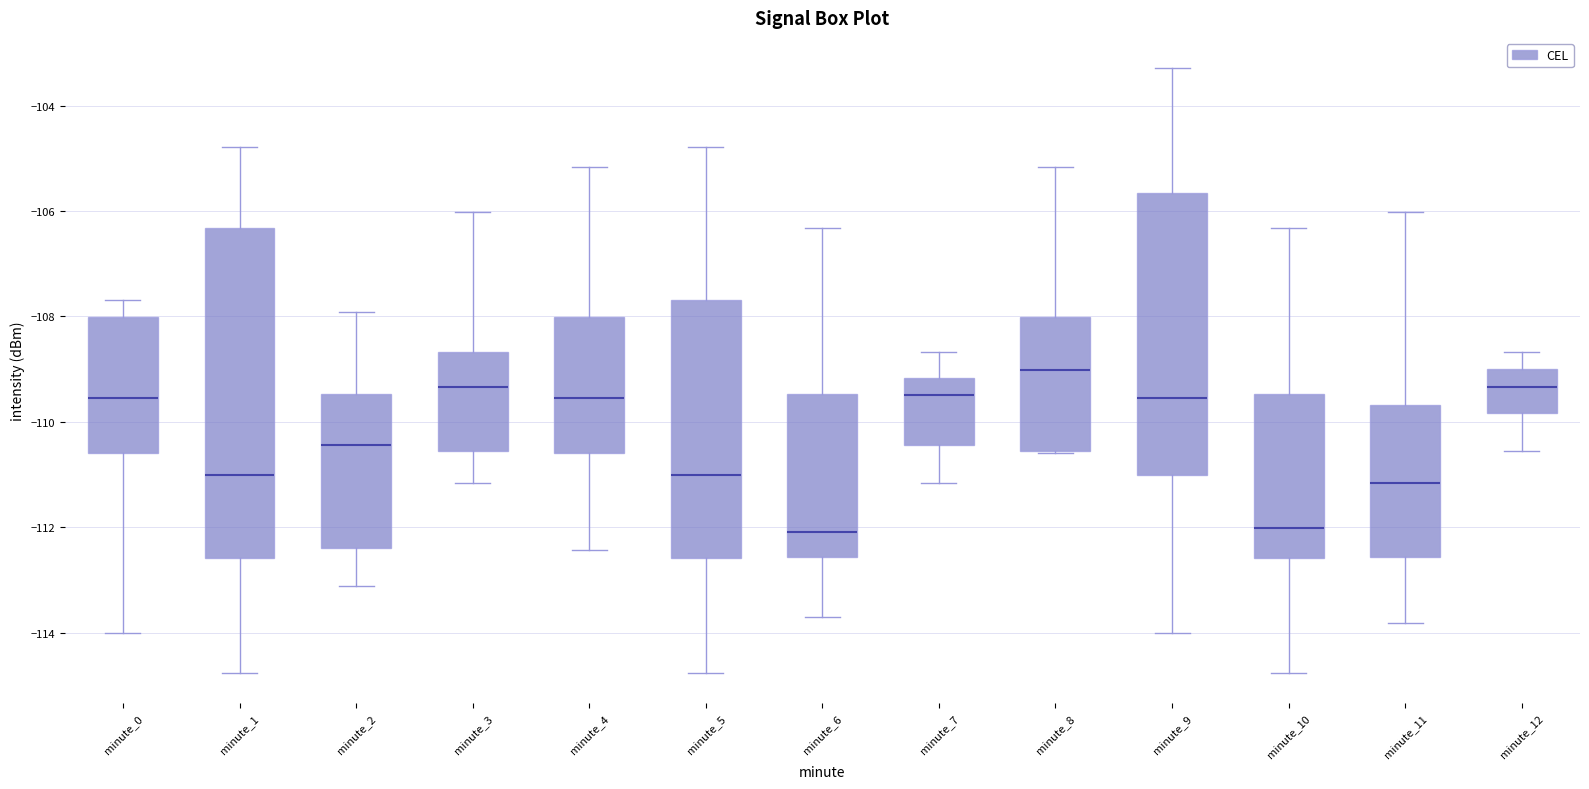

Reading left to right, transcribe this box plot: for each box, give where its median line is, the range the box spans, and where its two whiskers end, as read against the y-axis. The values are not printed on the chart, so give them approximately, as read against the axis.

minute_0: median -109.6, box -110.6 to -108.0, whiskers -114.0 to -107.6
minute_1: median -111.0, box -112.6 to -106.4, whiskers -114.8 to -104.8
minute_2: median -110.4, box -112.4 to -109.4, whiskers -113.2 to -108.0
minute_3: median -109.4, box -110.6 to -108.6, whiskers -111.2 to -106.0
minute_4: median -109.6, box -110.6 to -108.0, whiskers -112.4 to -105.2
minute_5: median -111.0, box -112.6 to -107.6, whiskers -114.8 to -104.8
minute_6: median -112.0, box -112.6 to -109.4, whiskers -113.6 to -106.4
minute_7: median -109.4, box -110.4 to -109.2, whiskers -111.2 to -108.6
minute_8: median -109.0, box -110.6 to -108.0, whiskers -110.6 to -105.2
minute_9: median -109.6, box -111.0 to -105.6, whiskers -114.0 to -103.2
minute_10: median -112.0, box -112.6 to -109.4, whiskers -114.8 to -106.4
minute_11: median -111.2, box -112.6 to -109.6, whiskers -113.8 to -106.0
minute_12: median -109.4, box -109.8 to -109.0, whiskers -110.6 to -108.6